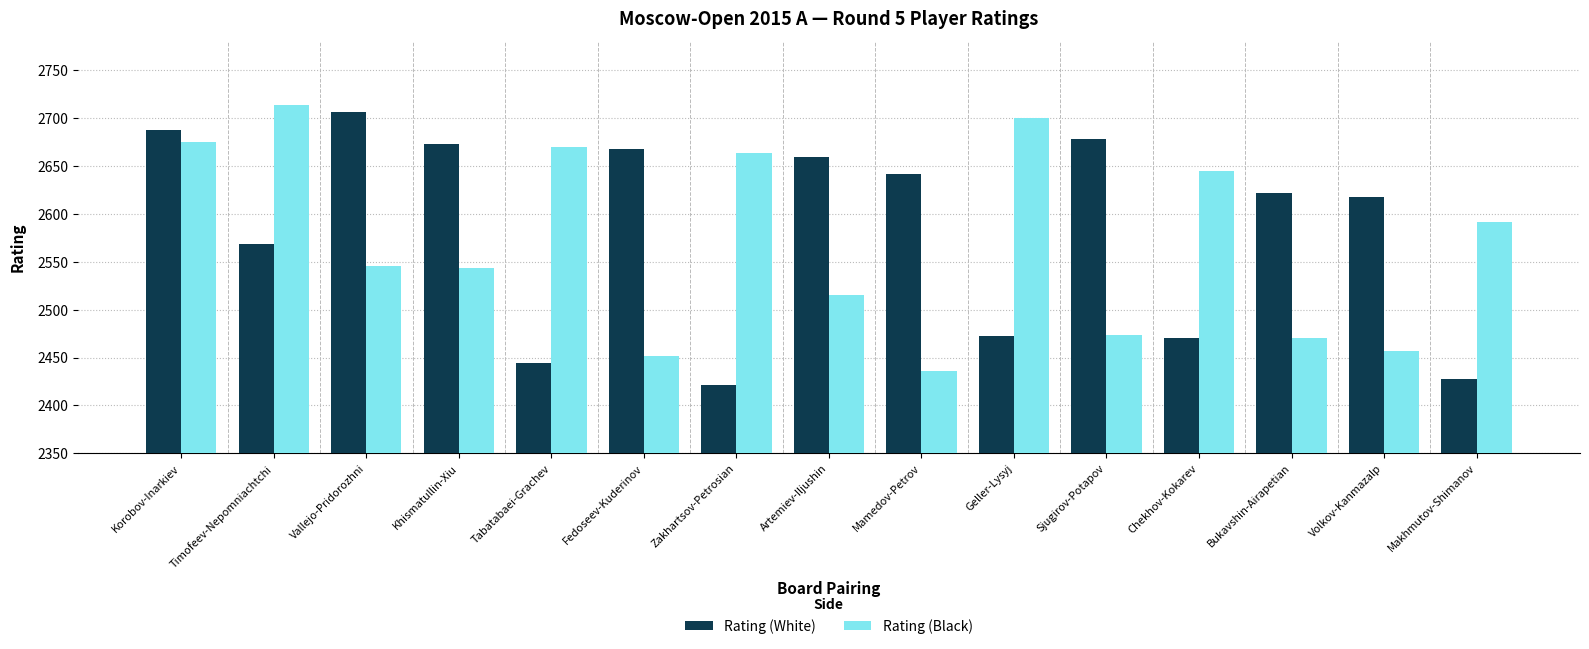

Are the bars grouped side by side (vs. stacked)?

Yes